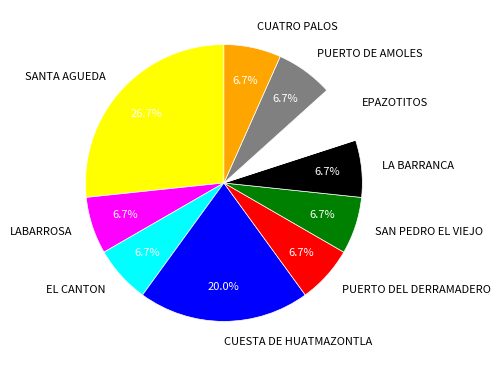

Is PUERTO DE AMOLES the majority of the pie?

No